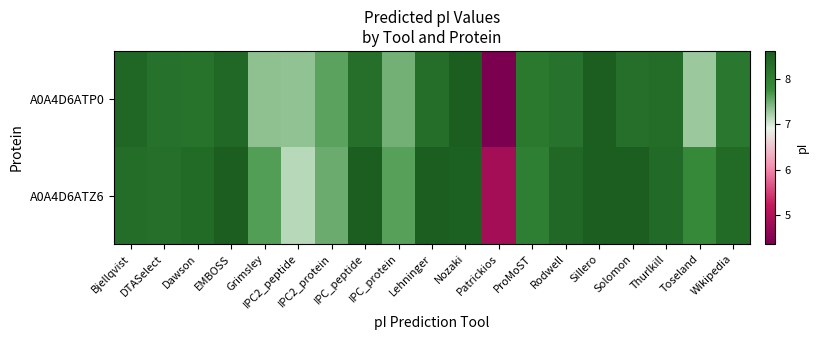

Reading left to right, transcribe all the data shown in this chart.

A0A4D6ATP0: Bjellqvist=8.4	DTASelect=8.3	Dawson=8.2	EMBOSS=8.4	Grimsley=7.3	IPC2_peptide=7.3	IPC2_protein=7.6	IPC_peptide=8.3	IPC_protein=7.5	Lehninger=8.3	Nozaki=8.6	Patrickios=4.4	ProMoST=8.1	Rodwell=8.2	Sillero=8.6	Solomon=8.3	Thurlkill=8.3	Toseland=7.3	Wikipedia=8.1
A0A4D6ATZ6: Bjellqvist=8.3	DTASelect=8.3	Dawson=8.4	EMBOSS=8.6	Grimsley=7.6	IPC2_peptide=7.1	IPC2_protein=7.5	IPC_peptide=8.6	IPC_protein=7.6	Lehninger=8.6	Nozaki=8.5	Patrickios=4.9	ProMoST=8.0	Rodwell=8.4	Sillero=8.6	Solomon=8.6	Thurlkill=8.4	Toseland=7.8	Wikipedia=8.4